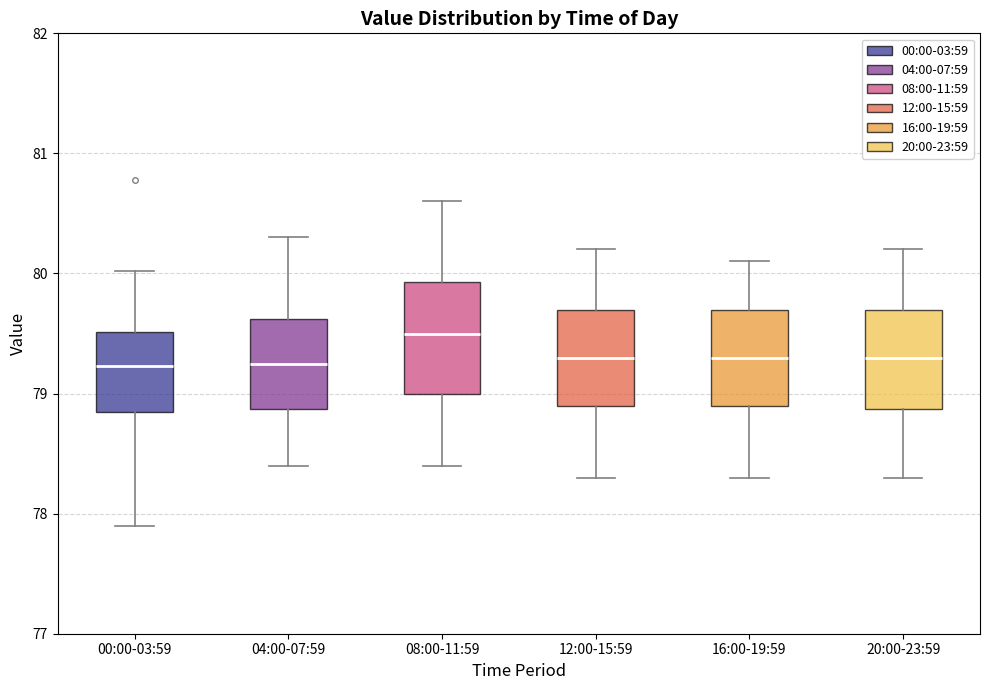

Where does the median line of the box for 04:00-07:59 sit on the y-axis? The values are not printed on the chart, so give them approximately, as read against the axis.

79.3